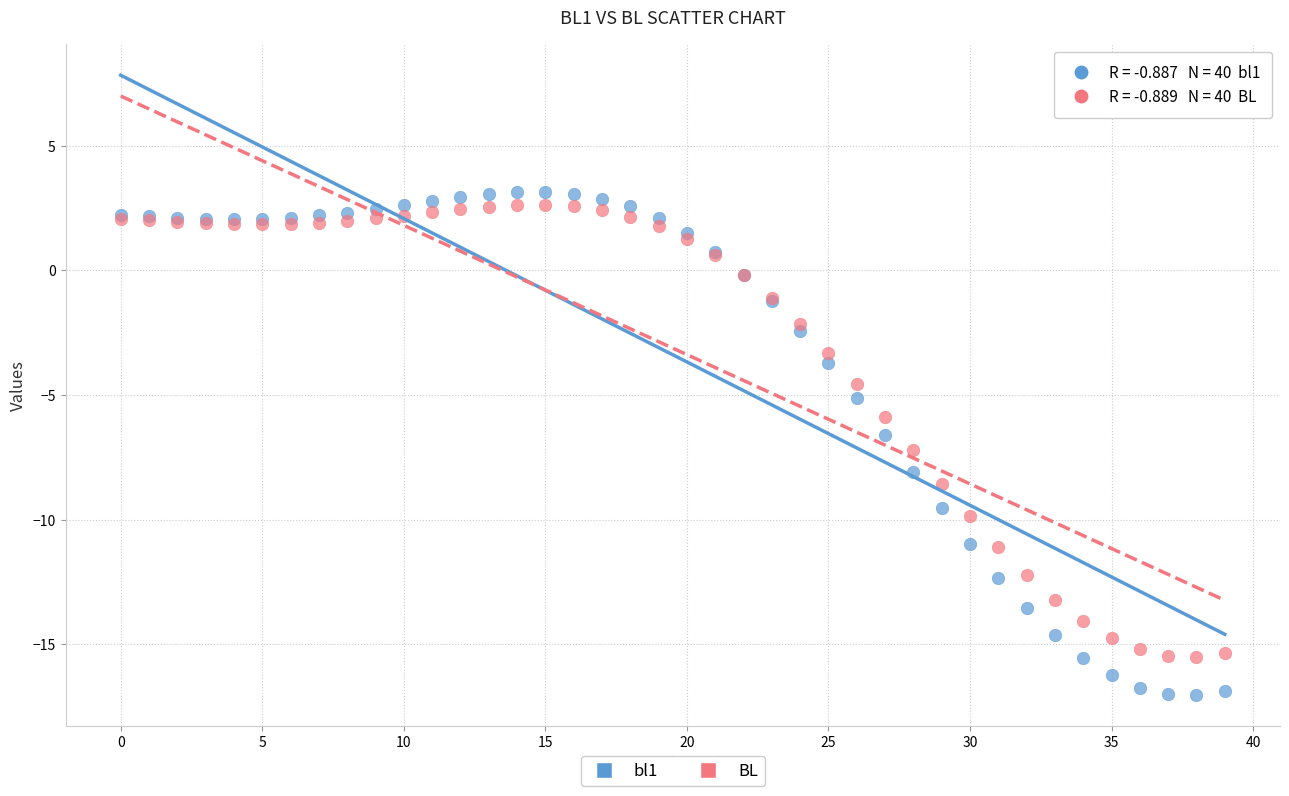

Which series reaches the minimum Y coordinate?

bl1